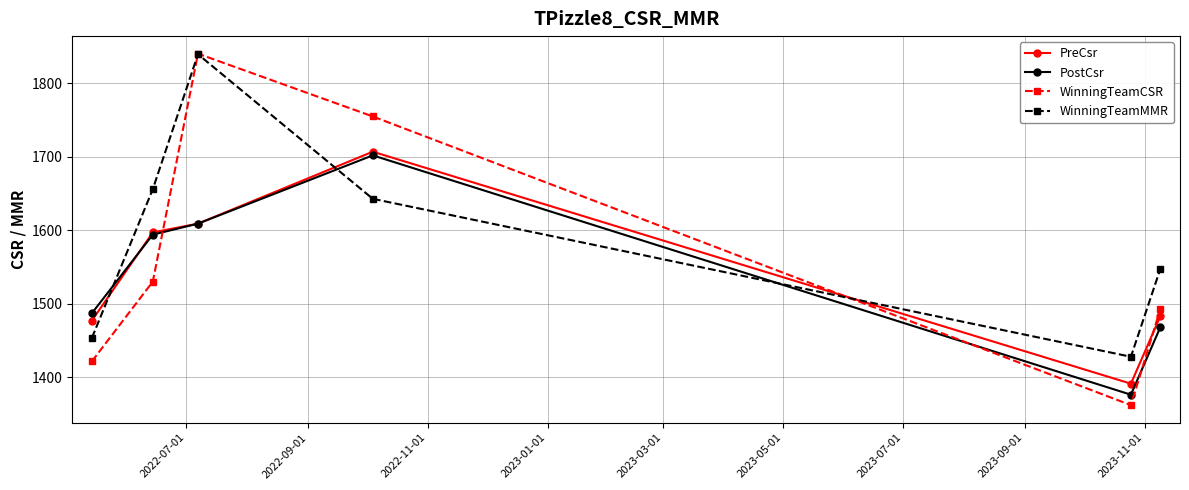

What is the average value of the PreCsr series?

1544.0